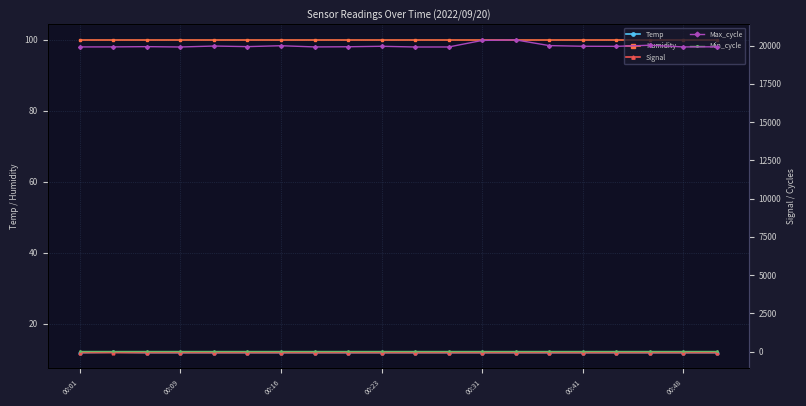

Is the value of Temp at 00:31 greater than the value of Humidity at 00:23?

No